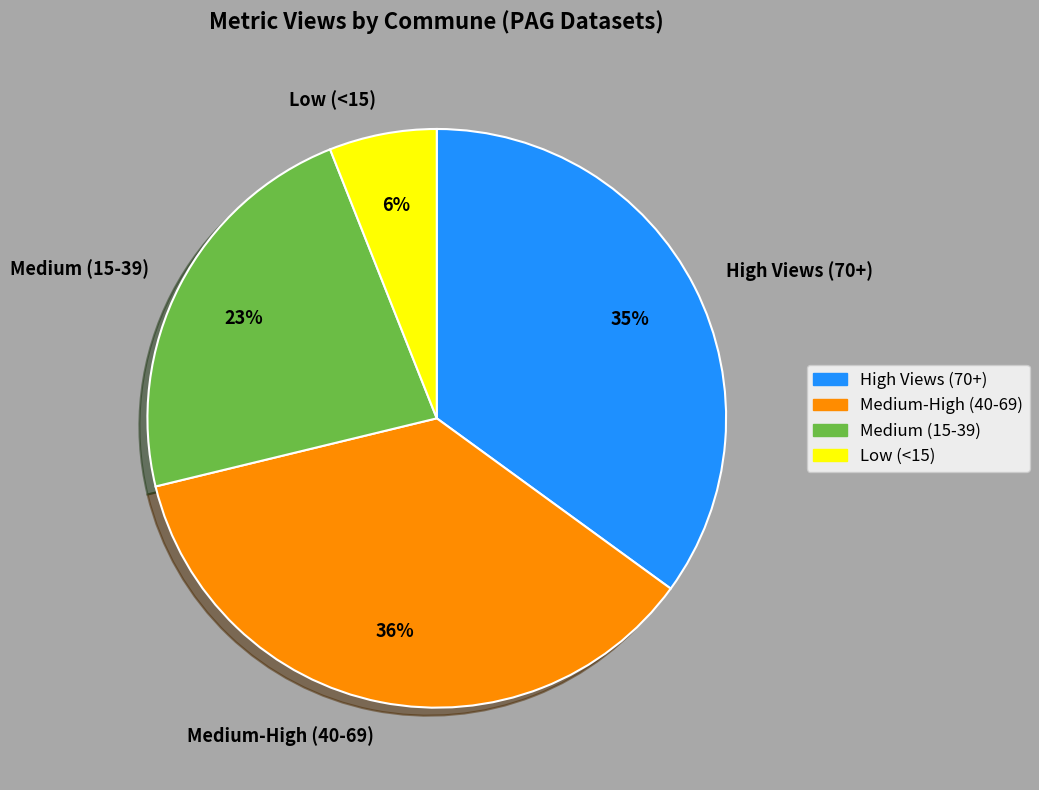

What is the smallest slice in the pie chart?

Low (<15)